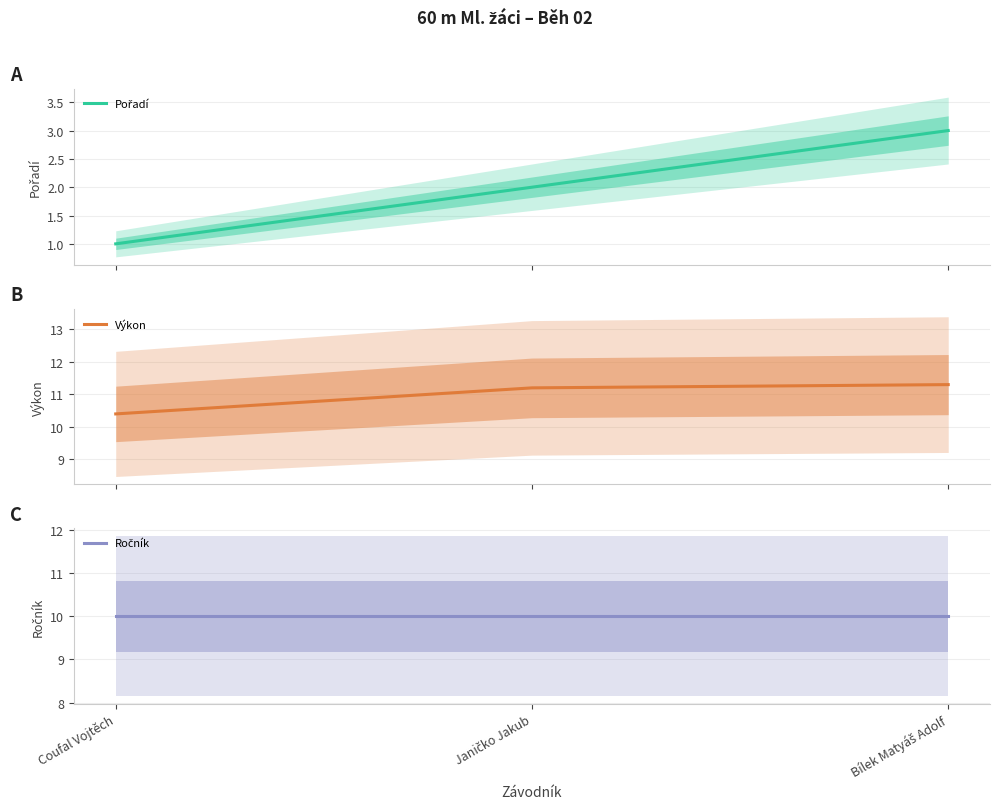

What are all the series names shown in the legend?

Pořadí, Výkon, Ročník